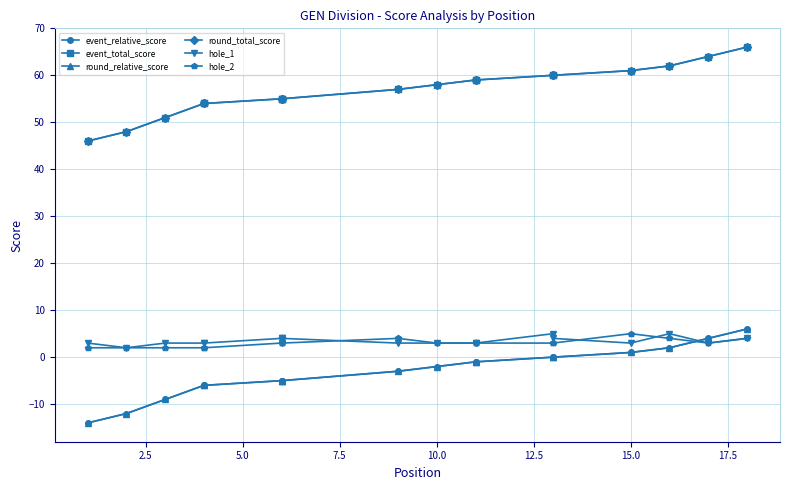

Which series has the largest total across all categories?

event_total_score